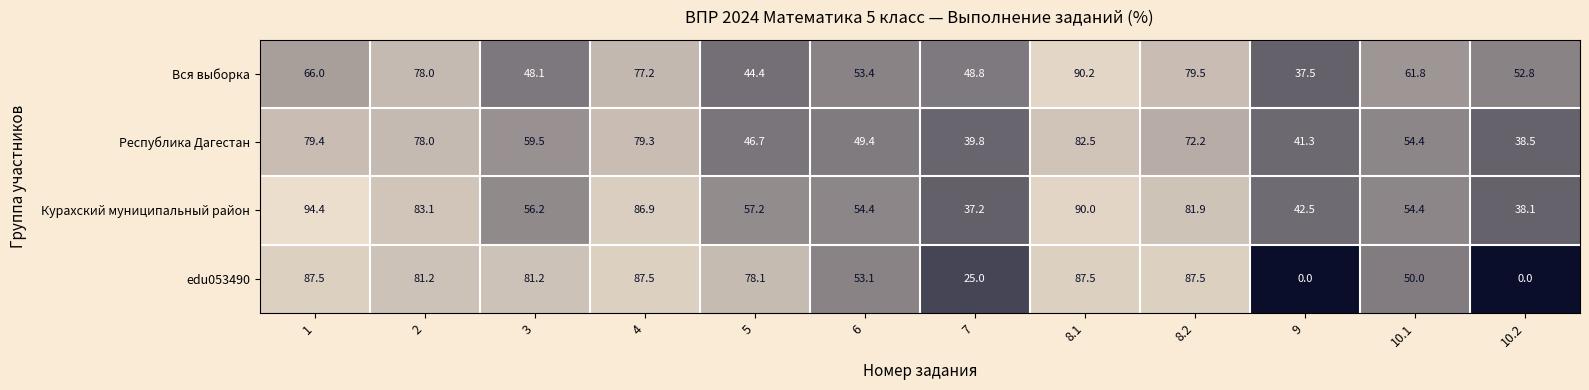

What value does the Республика Дагестан series have at 3?

59.5